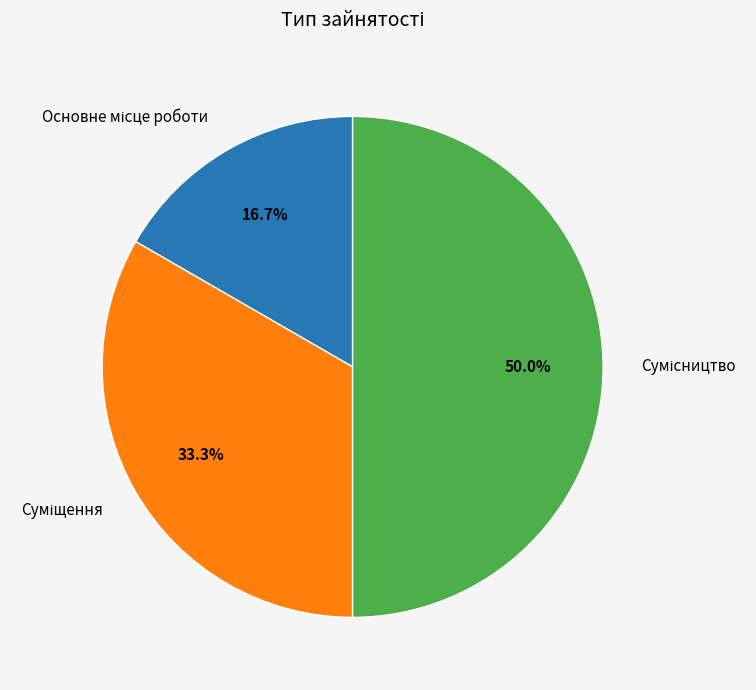

Is it true that Сумісництво is 50% of the pie?

True